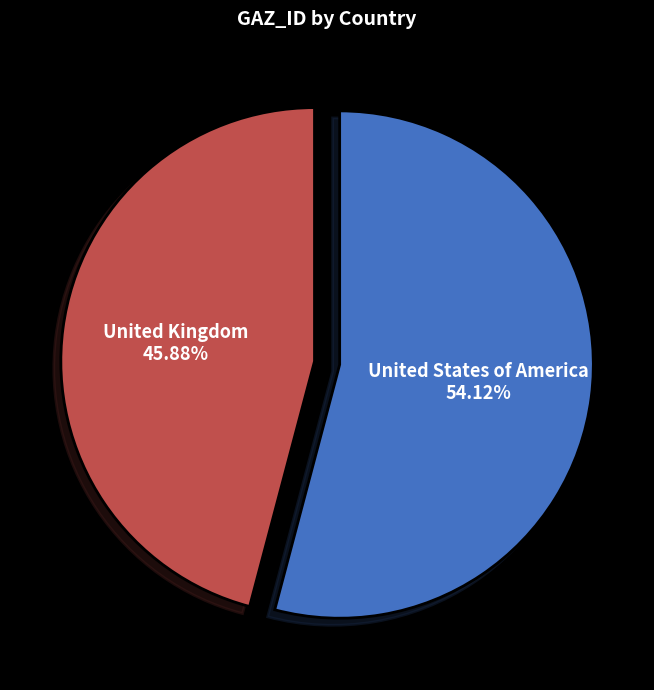

To the nearest percent, what percentage of the pie is United States of America?

54%